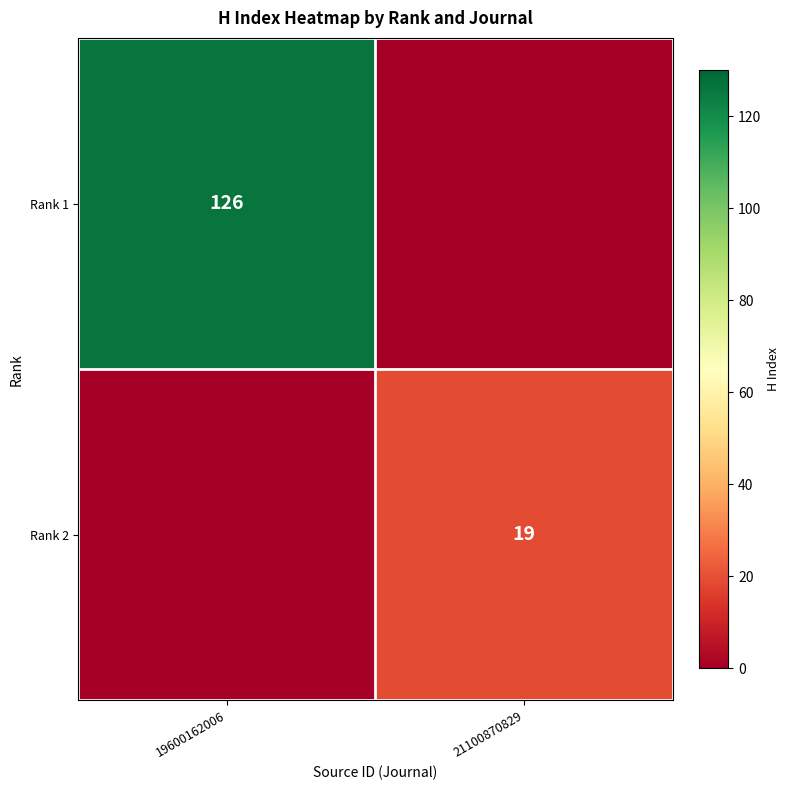

The Rank 2 series shows 19 at 21100870829. True or false?

True